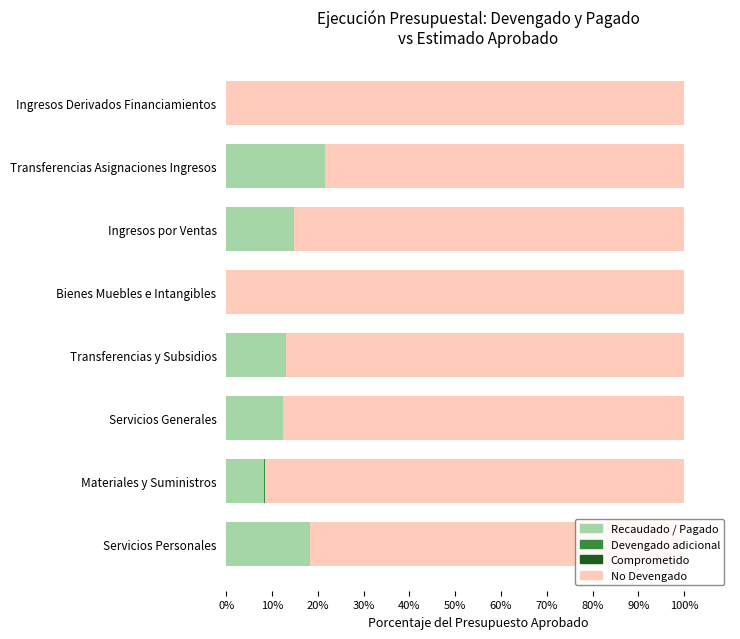

The Recaudado / Pagado series shows 34.1 at Transferencias Asignaciones Ingresos. True or false?

False